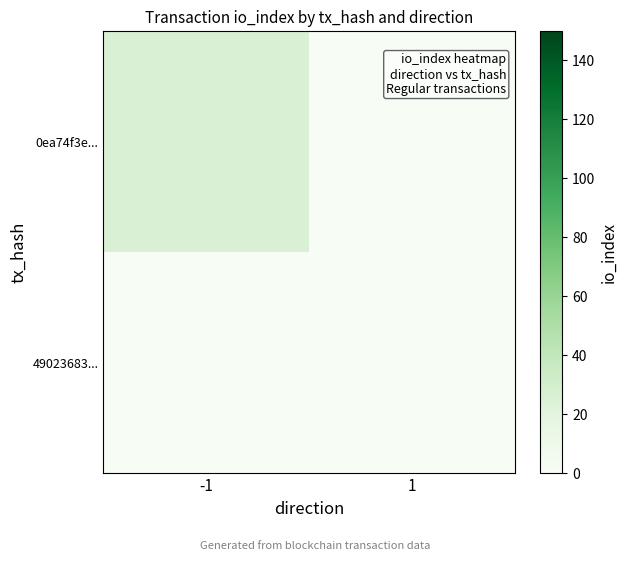

At which category is the sum across all series the highest?

-1